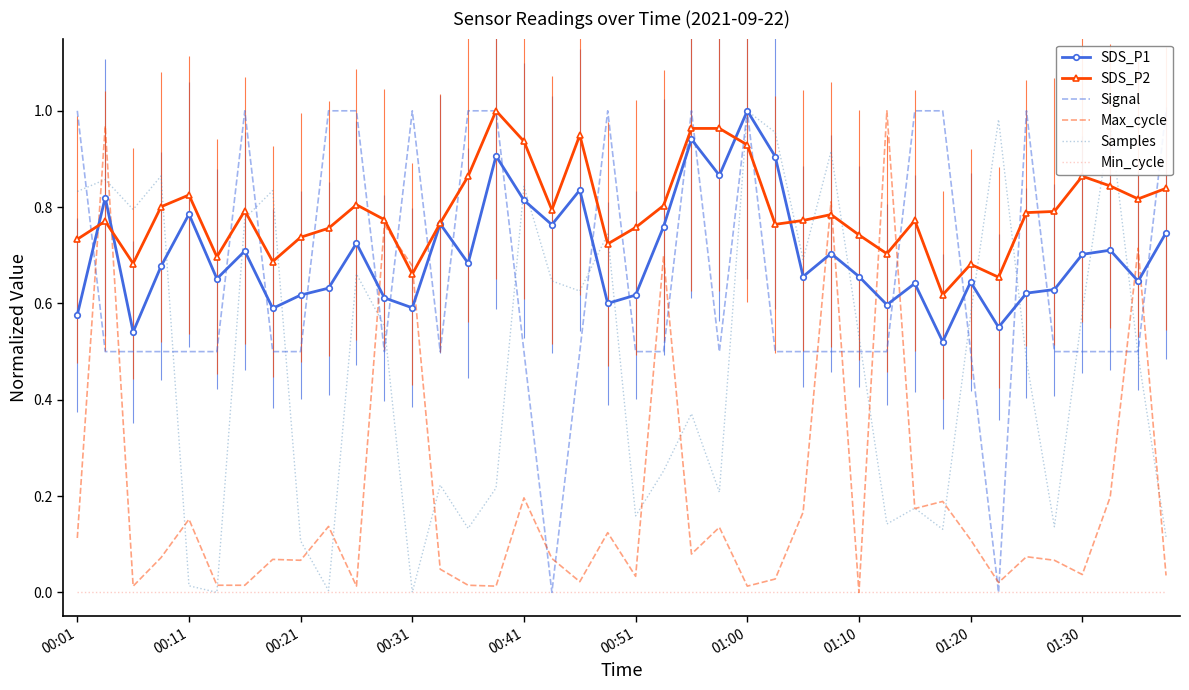

Where is Signal nearest to the value 0?

17